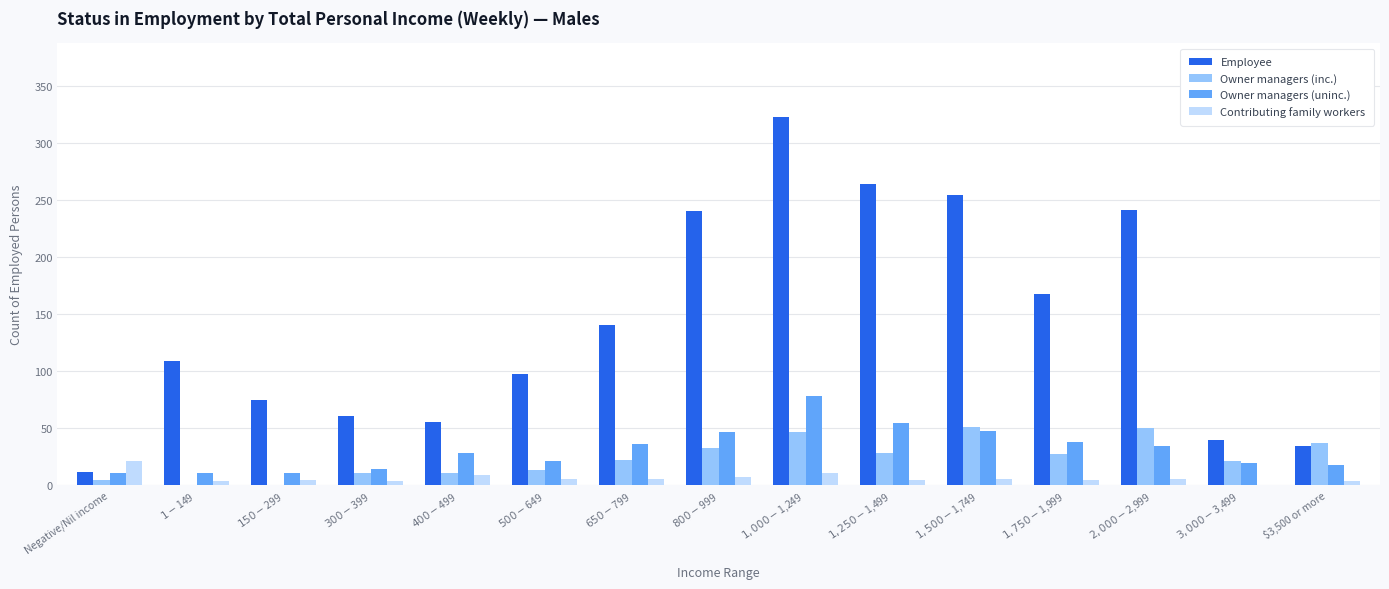

What is the maximum value for Contributing family workers?

21